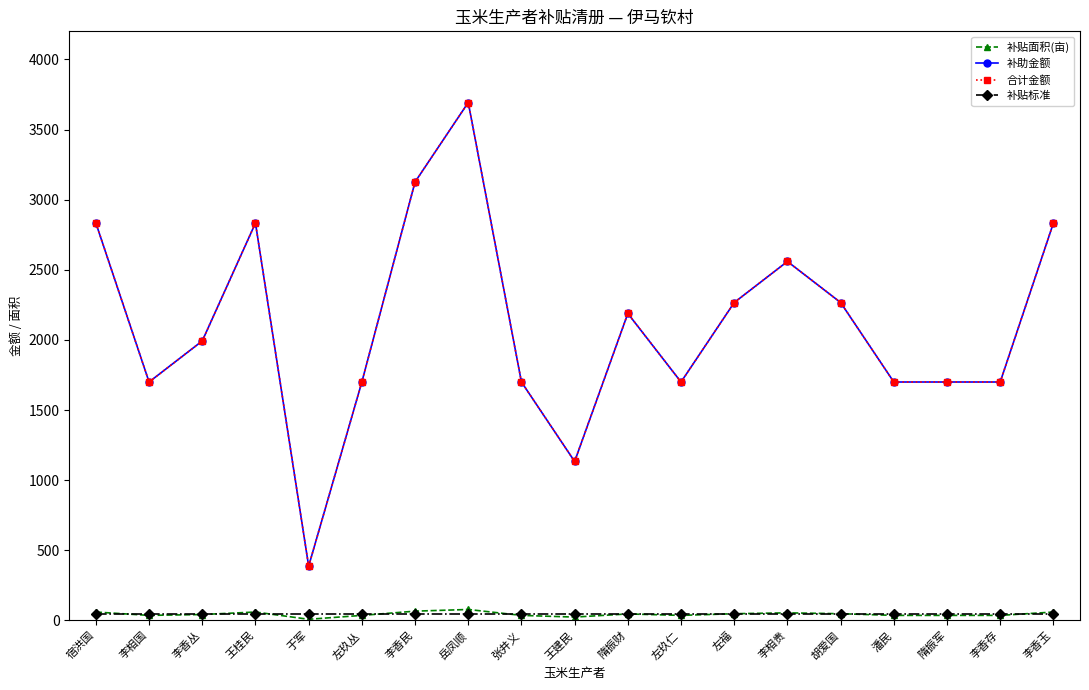

True or false: 补助金额 and 补贴面积(亩) cross at least once.

False